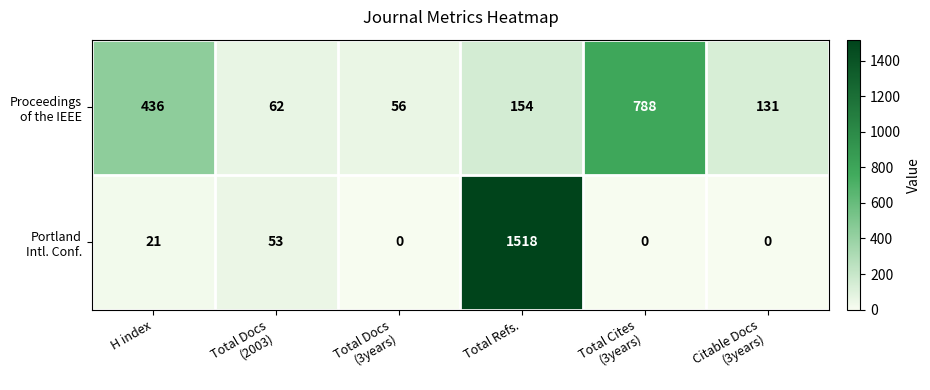

At which category is the sum across all series the highest?

Total Refs.